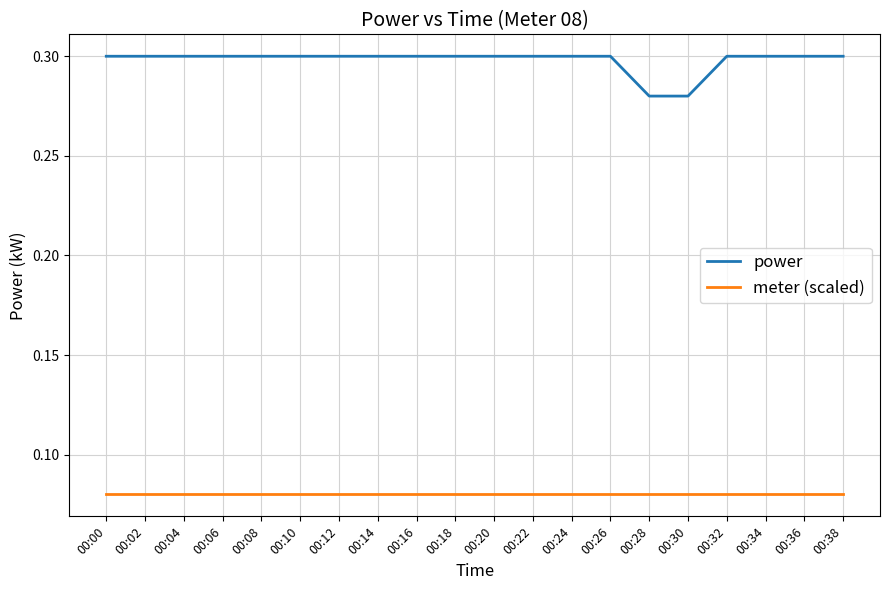

What is the spread (max minus min) of values at 00:38?

0.2